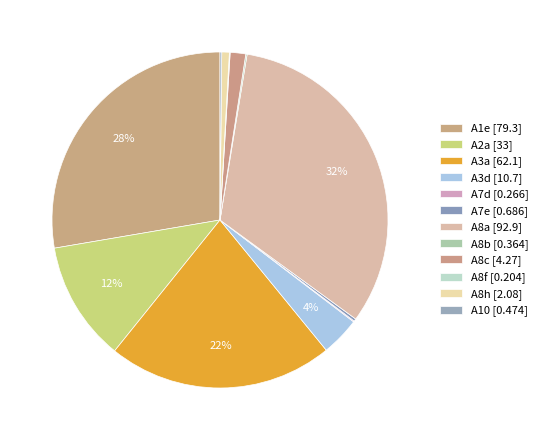

Between A8h and A3d, which is larger?

A3d